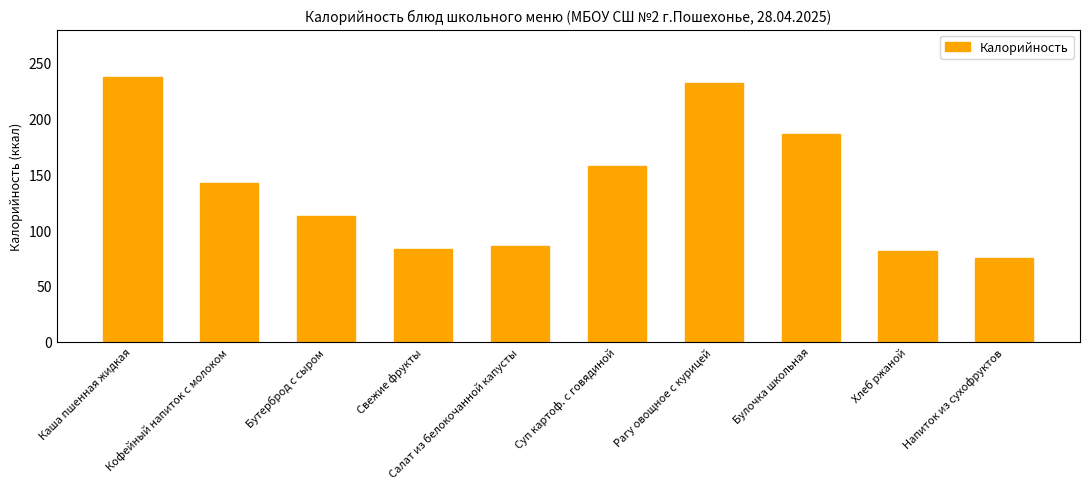

What is the difference between the values at Бутерброд с сыром and Салат из белокочанной капусты?

27